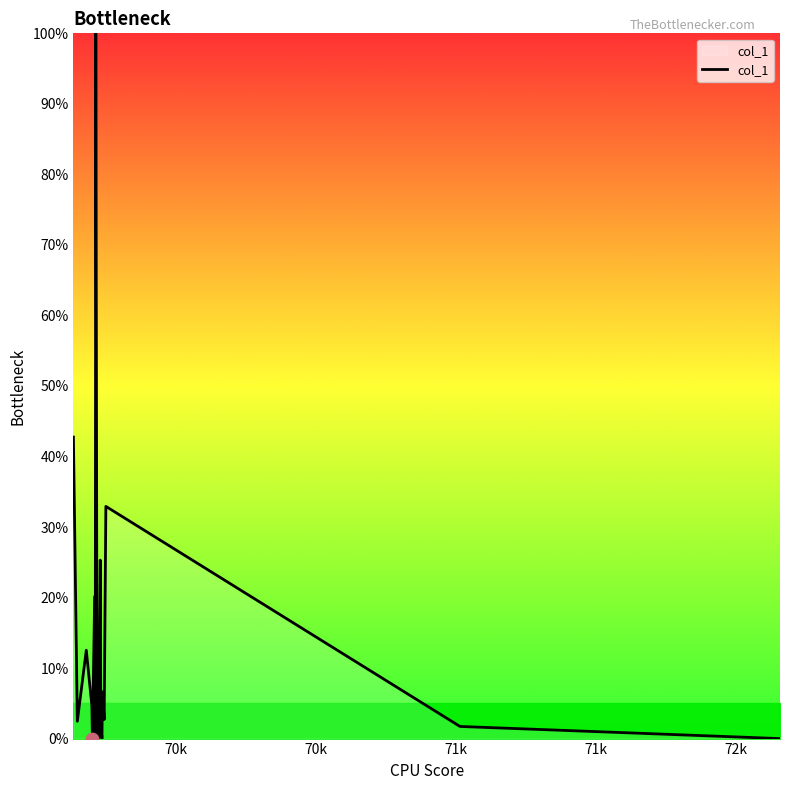

What is the maximum value shown in the chart?

100.0